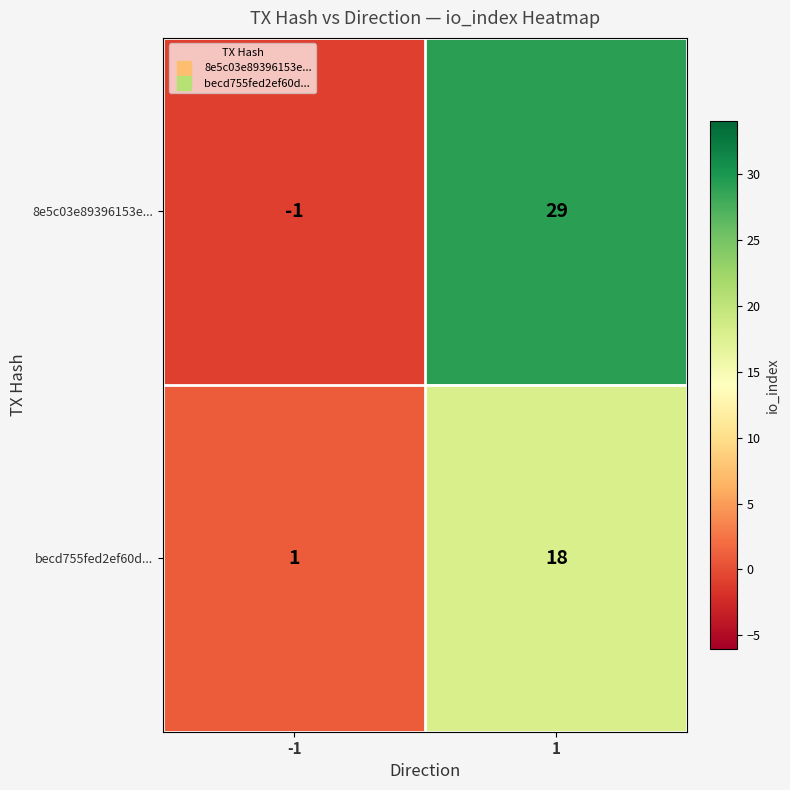

What is the difference between the maximum and minimum values in the becd755fed2ef60d... series?

17